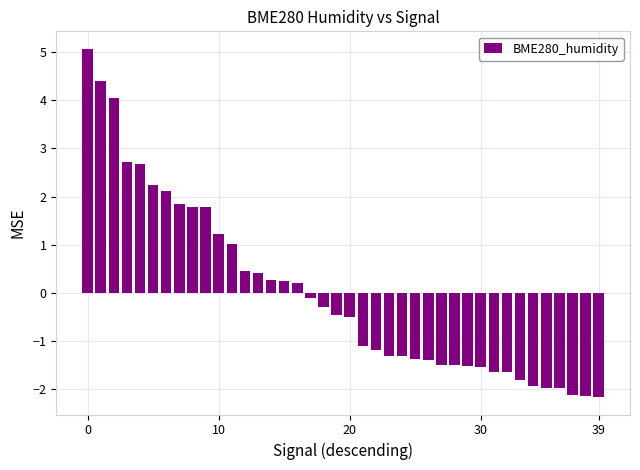

What is the value of the 6th bar from the left?

2.2